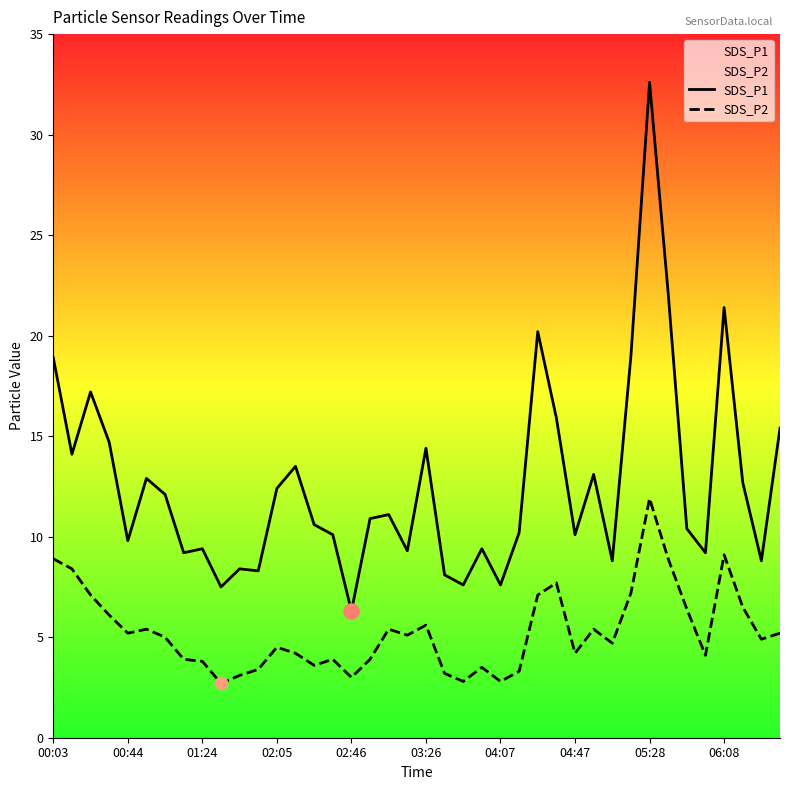

Which series reaches the maximum Y coordinate?

SDS_P1